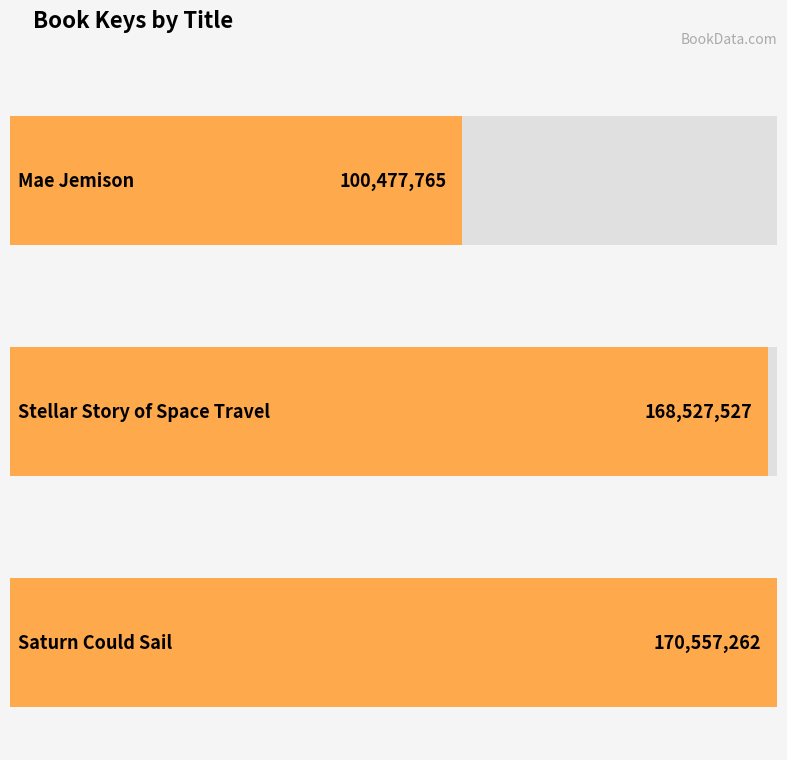

Are the bars grouped side by side (vs. stacked)?

No